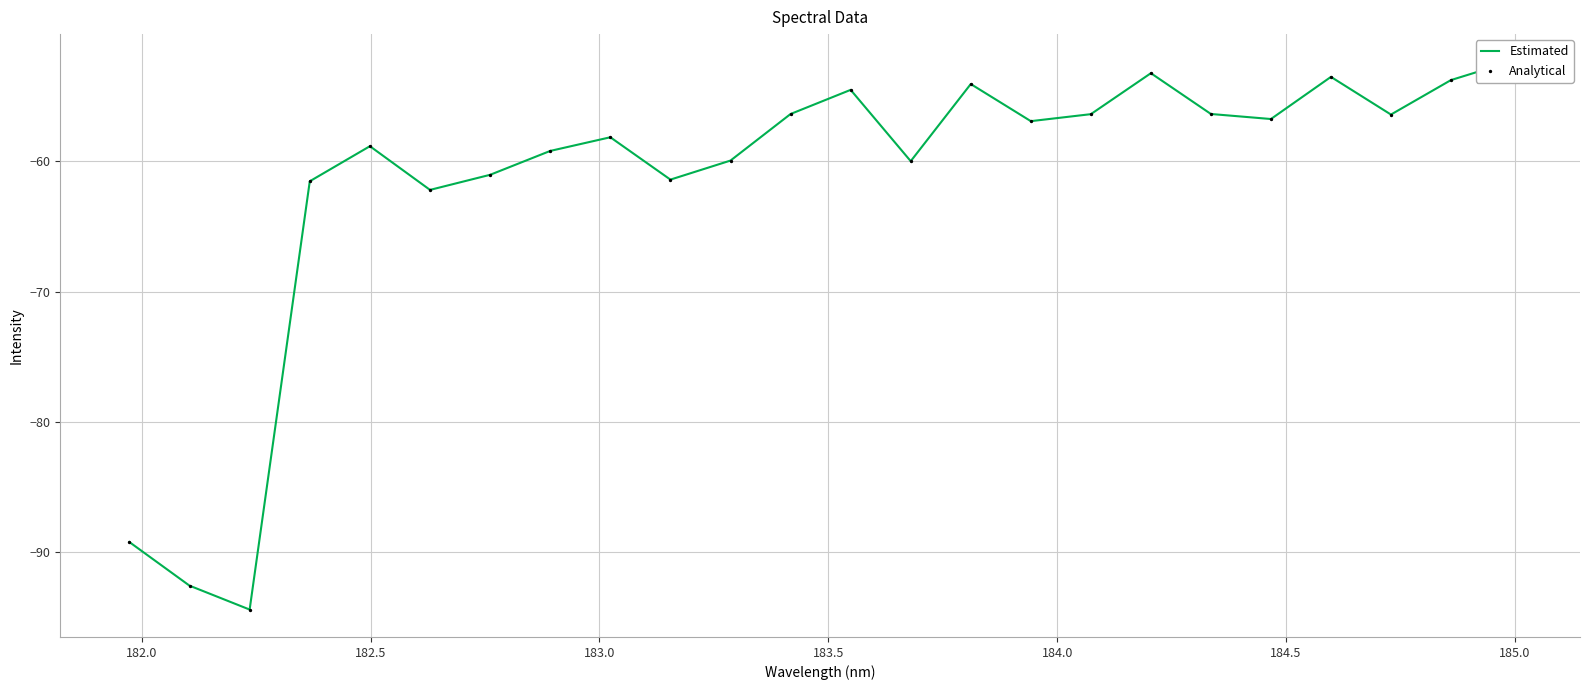

What are all the series names shown in the legend?

Estimated, Analytical